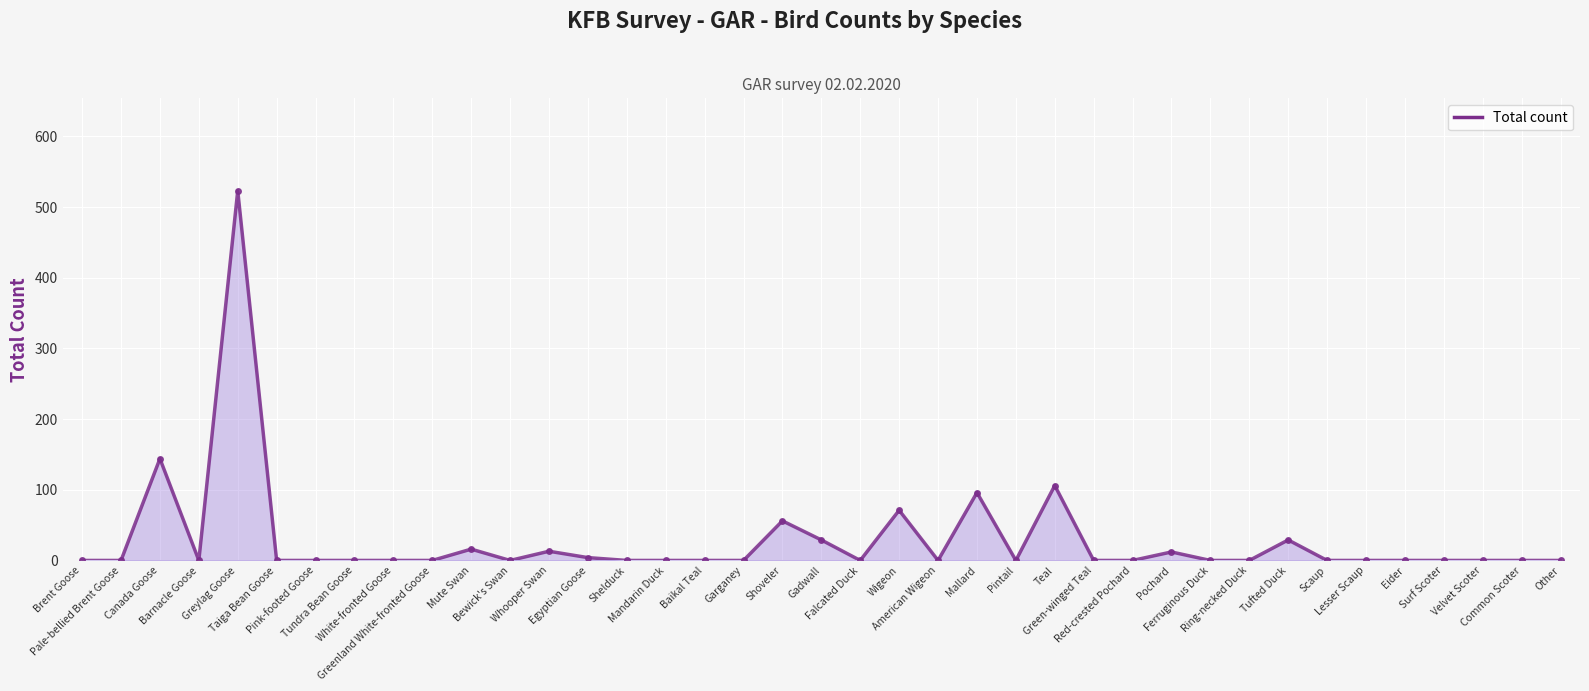

The value at Eider is 0. True or false?

True